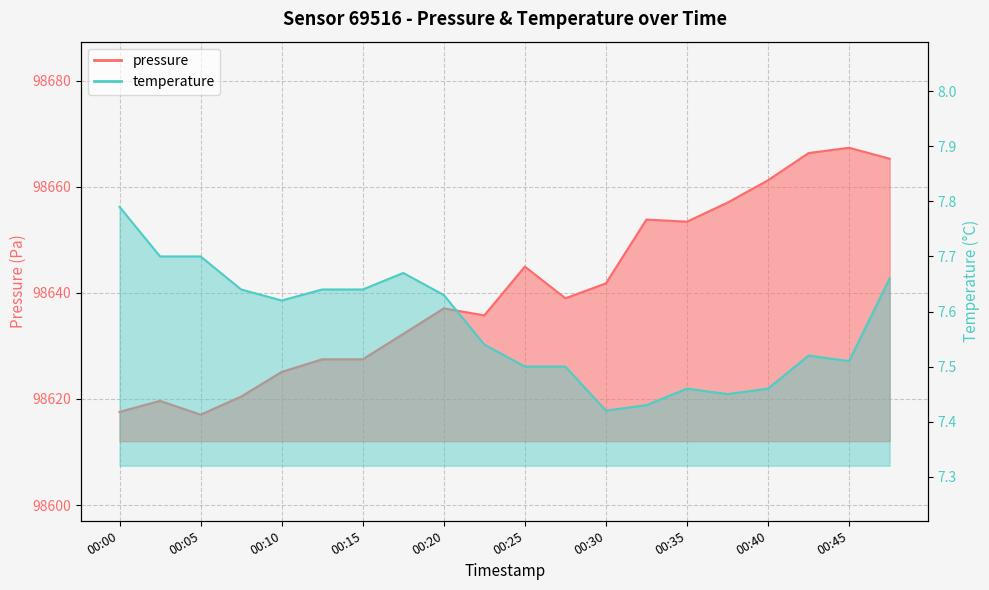

Reading right to left, what are all the values shown in this chart?

pressure: 00:47=98665.3	00:45=98667.3	00:42=98666.3	00:40=98661.2	00:37=98657.0	00:35=98653.4	00:32=98653.8	00:30=98641.8	00:28=98639.0	00:25=98644.9	00:23=98635.8	00:20=98637.1	00:18=98632.2	00:15=98627.5	00:13=98627.5	00:10=98625.1	00:08=98620.4	00:05=98617.0	00:03=98619.6	00:00=98617.6
temperature: 00:47=7.7	00:45=7.5	00:42=7.5	00:40=7.5	00:37=7.5	00:35=7.5	00:32=7.4	00:30=7.4	00:28=7.5	00:25=7.5	00:23=7.5	00:20=7.6	00:18=7.7	00:15=7.6	00:13=7.6	00:10=7.6	00:08=7.6	00:05=7.7	00:03=7.7	00:00=7.8